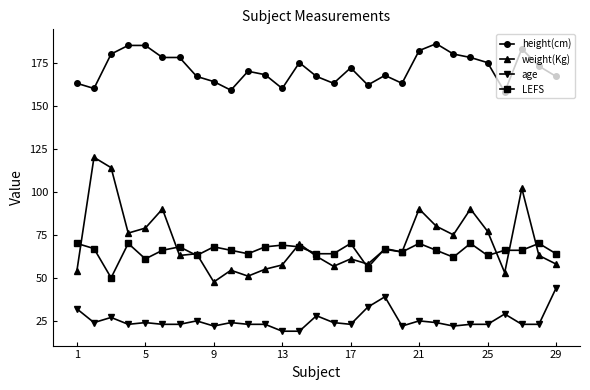

True or false: weight(Kg) has more than 1 interior local peaks.

True